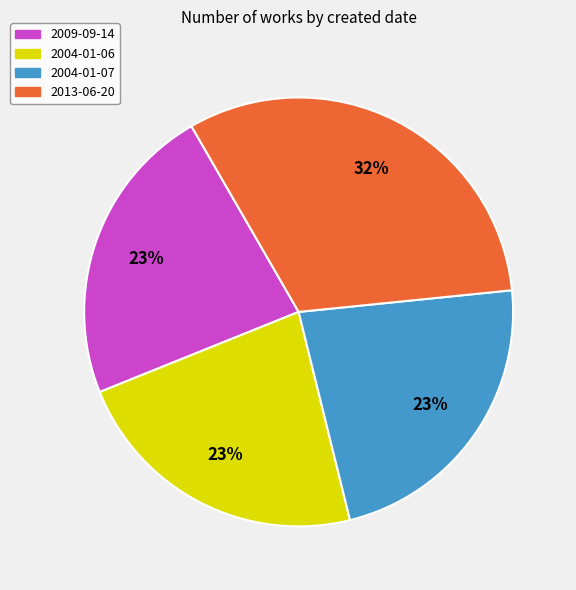

Which slice is the largest?

2013-06-20